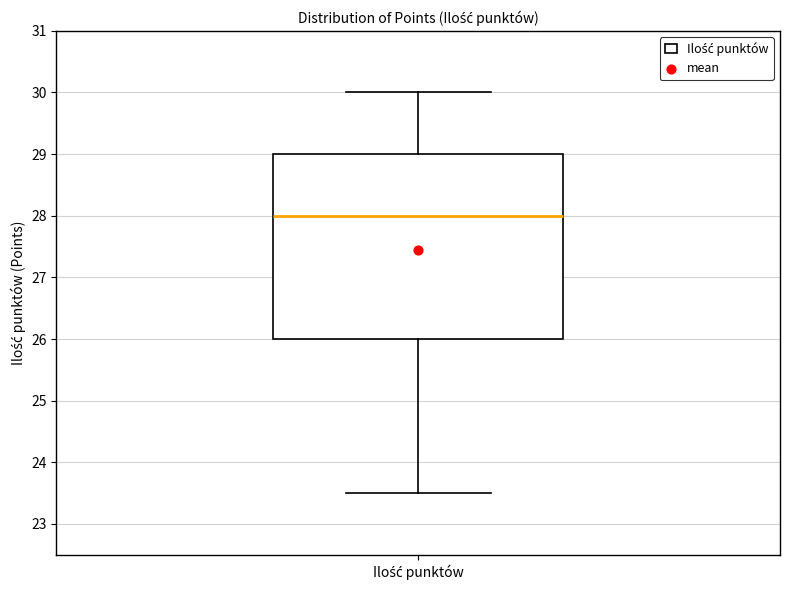

Where does the upper whisker of the box for Ilość punktów end on the y-axis? The values are not printed on the chart, so give them approximately, as read against the axis.

30.0